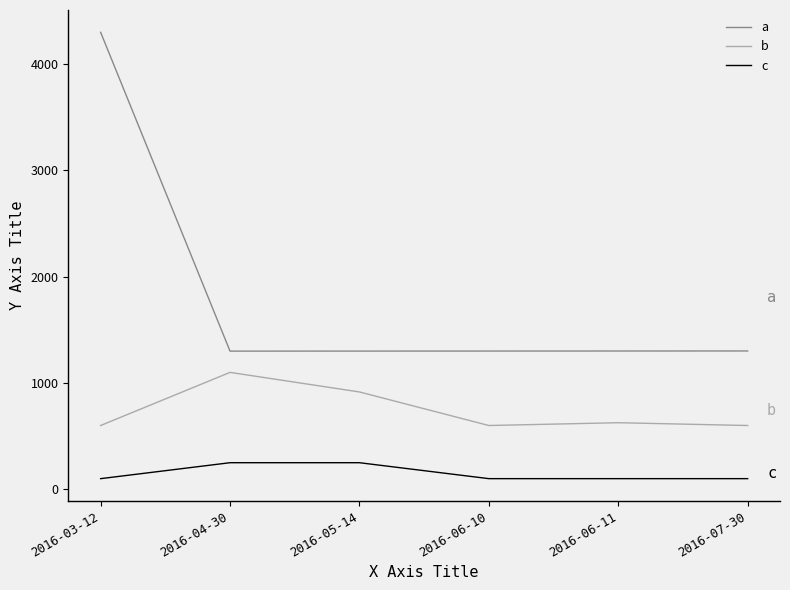

Which category has the highest value across all series?

2016-03-12